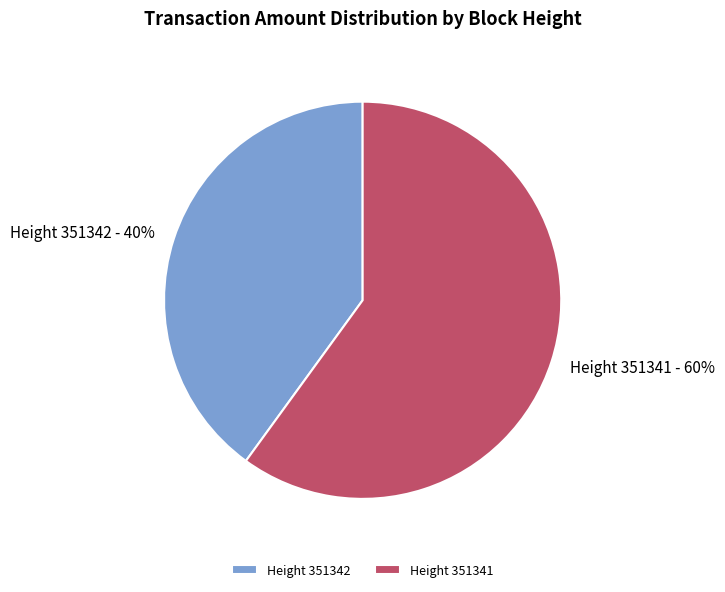

To the nearest percent, what percentage of the pie is Height 351341?

60%